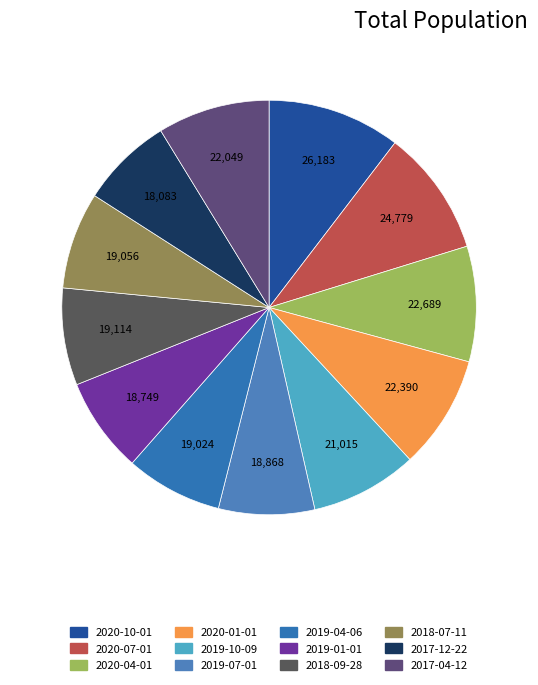

To the nearest percent, what is the combined percentage of 2018-09-28 and 2019-07-01?

15%